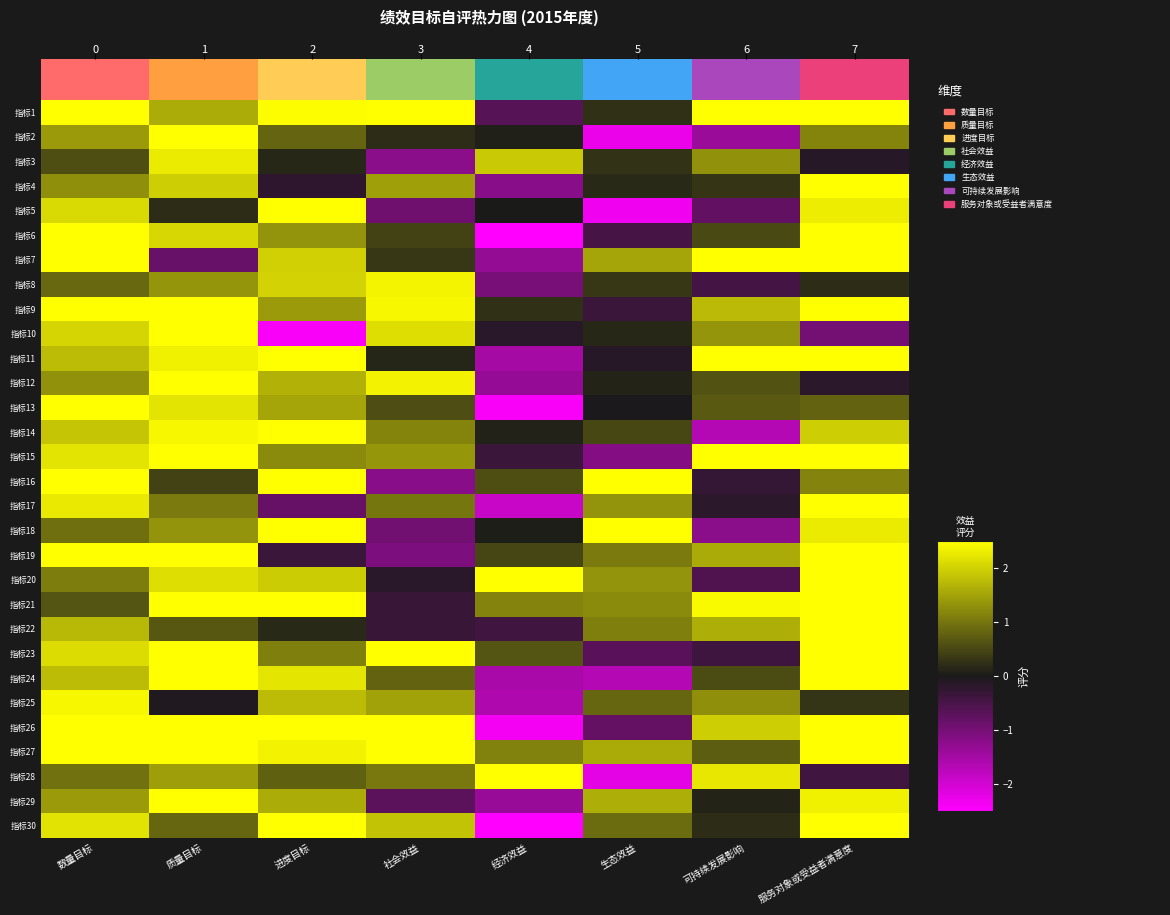

At which category is the sum across all series the highest?

服务对象或受益者满意度